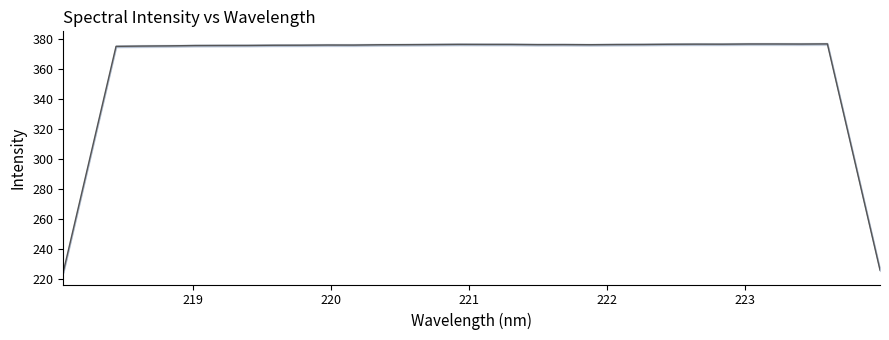

How many lines are shown in the chart?

1